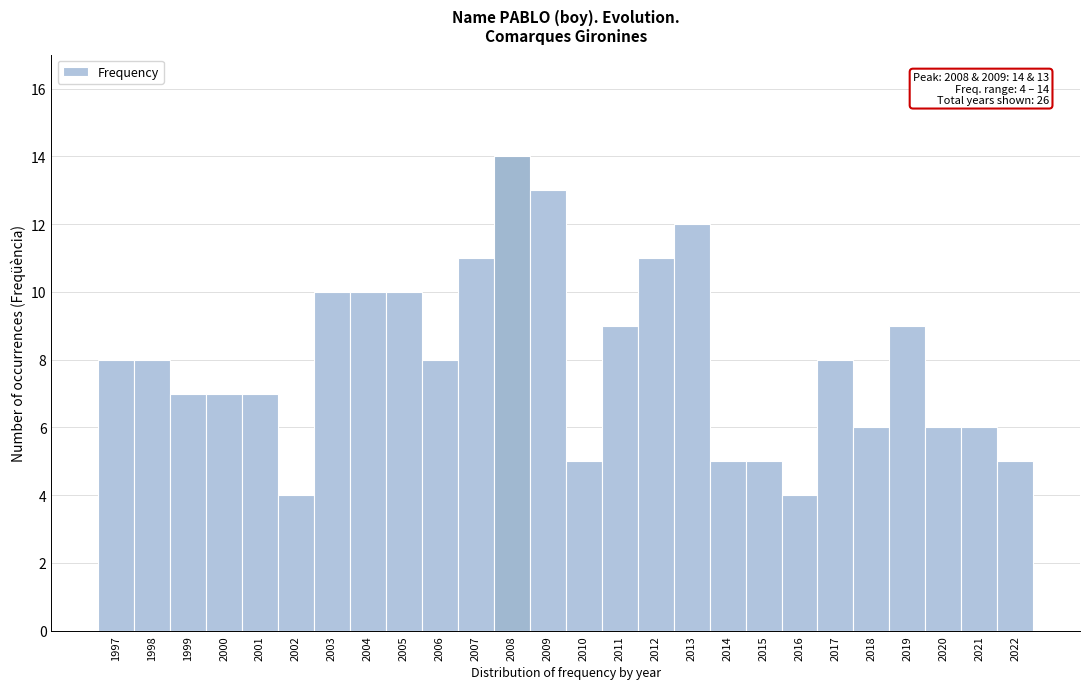

Reading left to right, extract all data points from this chart.

8	8	7	7	7	4	10	10	10	8	11	14	13	5	9	11	12	5	5	4	8	6	9	6	6	5